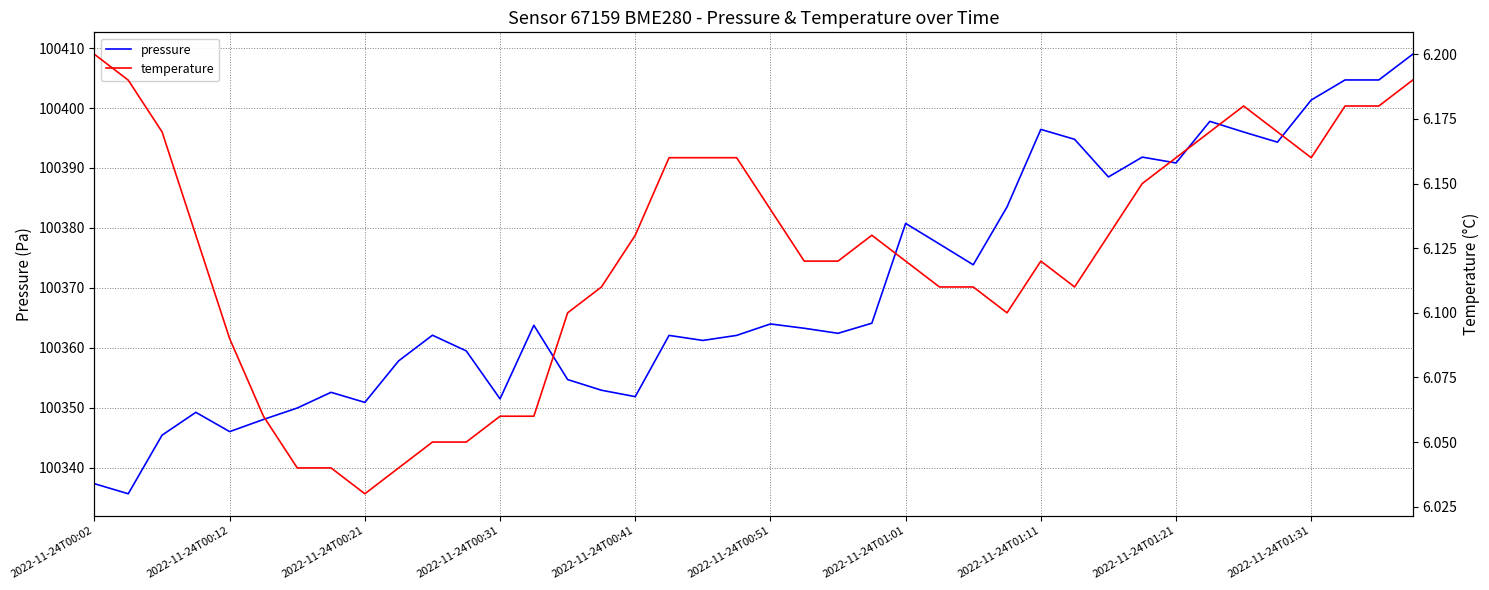

Rank the series by their maximum value, from lowest to highest.

temperature, pressure